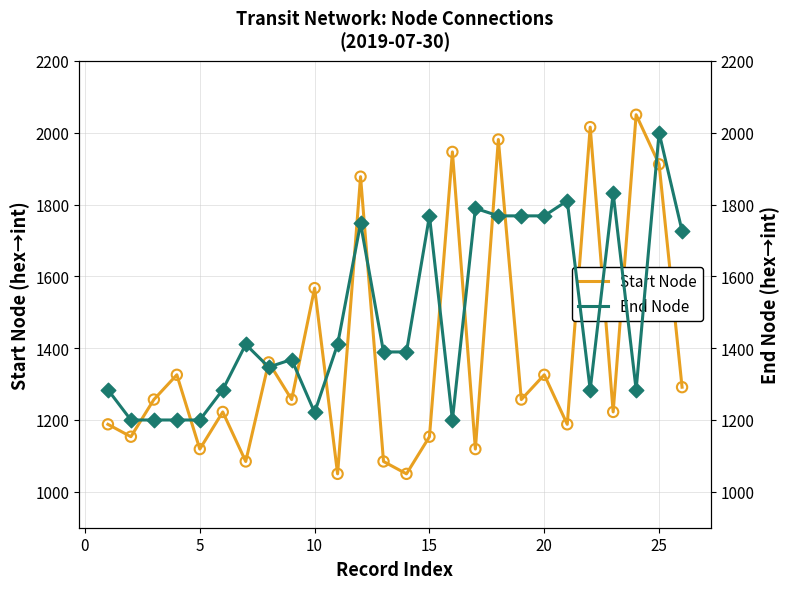

At how many categories does at least one series exceed 1636?

13